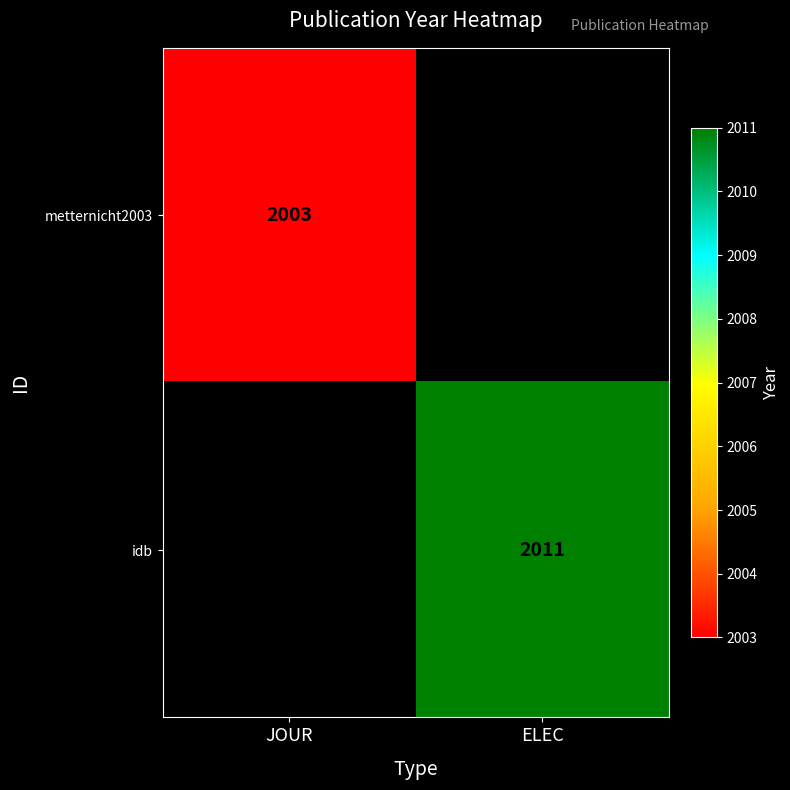

The value of idb at ELEC is 2011. True or false?

True